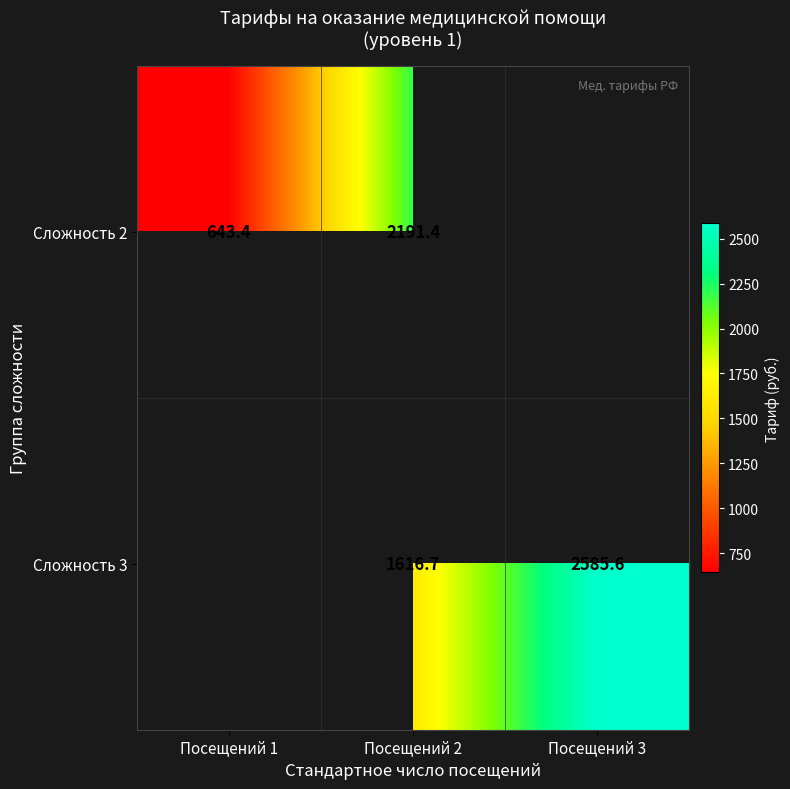

Is the value of Сложность 3 at Посещений 3 greater than the value of Сложность 2 at Посещений 1?

Yes